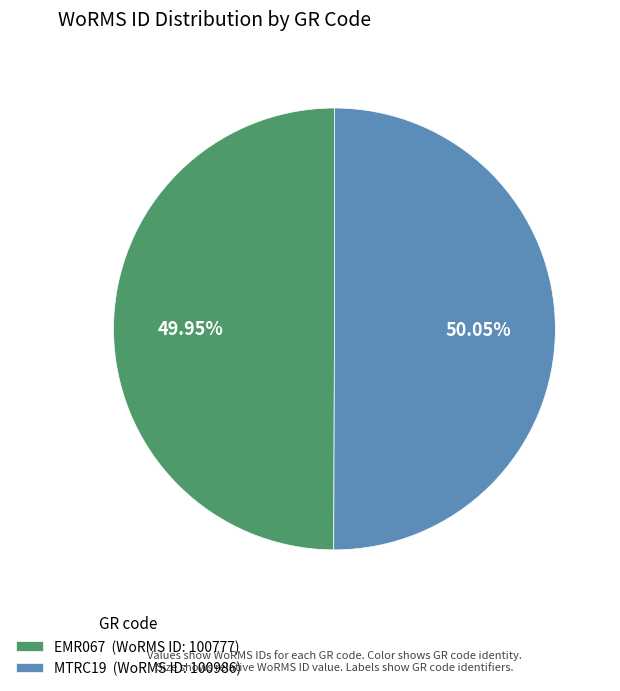

Is there a majority slice in this chart?

Yes